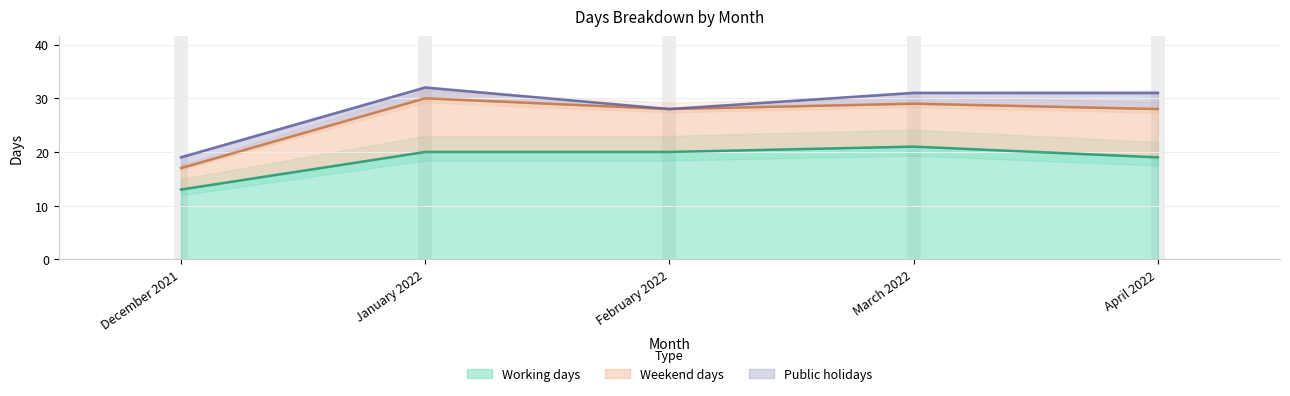

What is the total value across all series at December 2021?

19